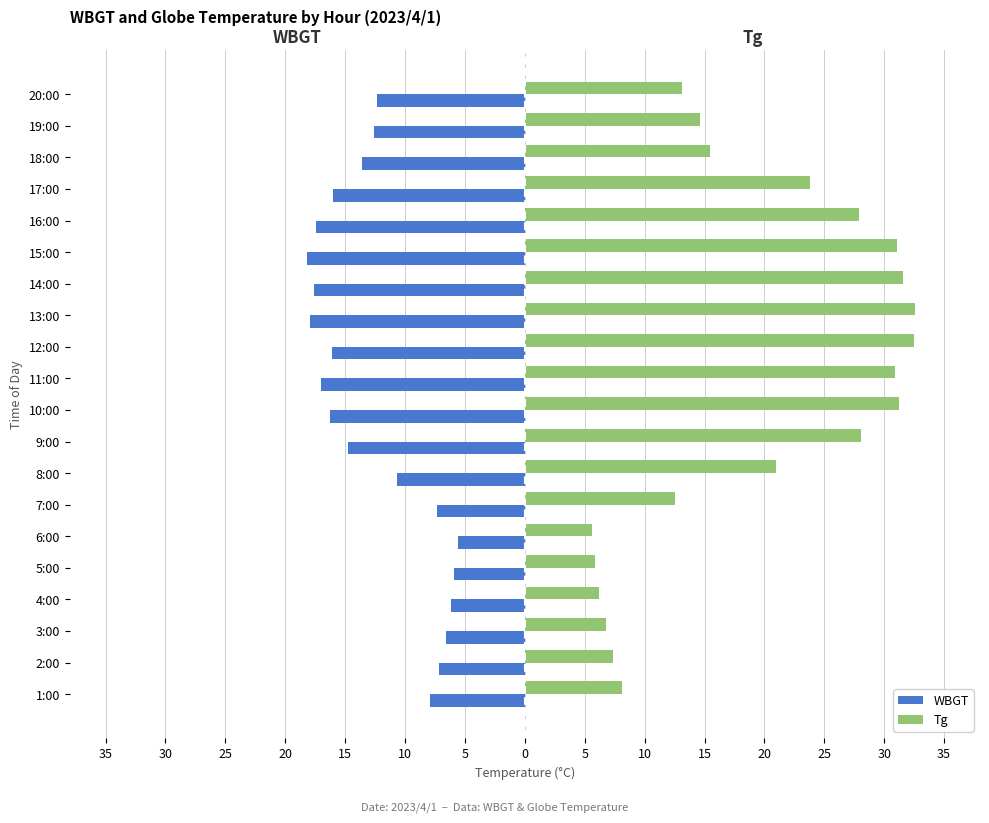

What is the greatest value displayed?

32.6